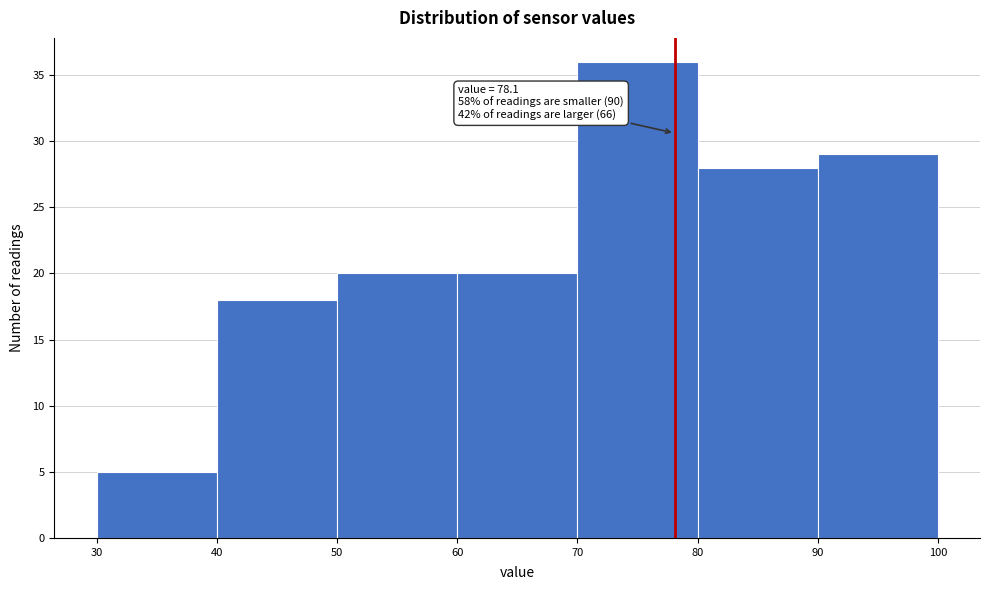

Over which range of the x-axis is the bar tallest?

70 to 80